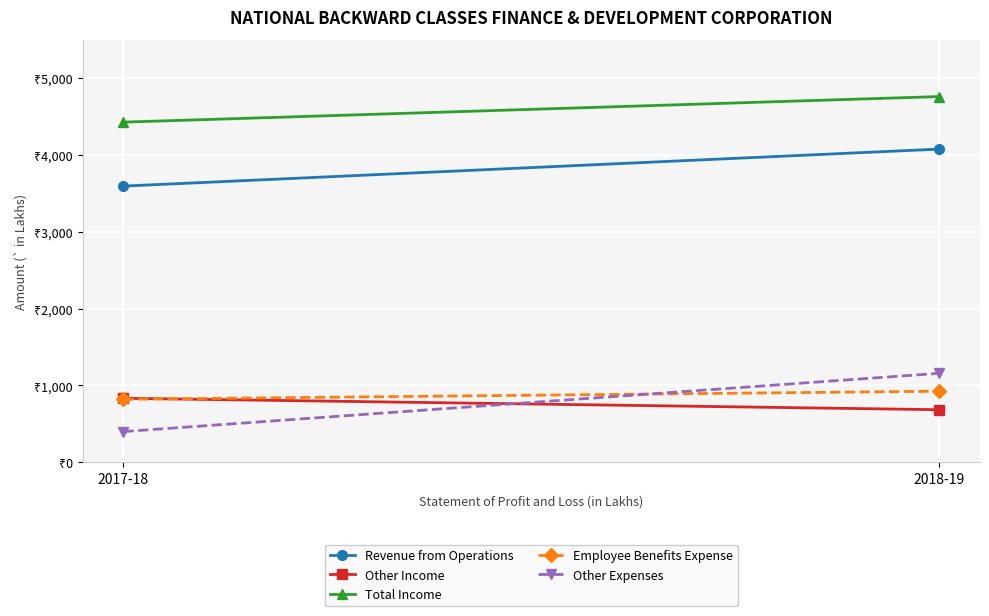

True or false: Revenue from Operations has a value of 6030 at 2017-18.

False